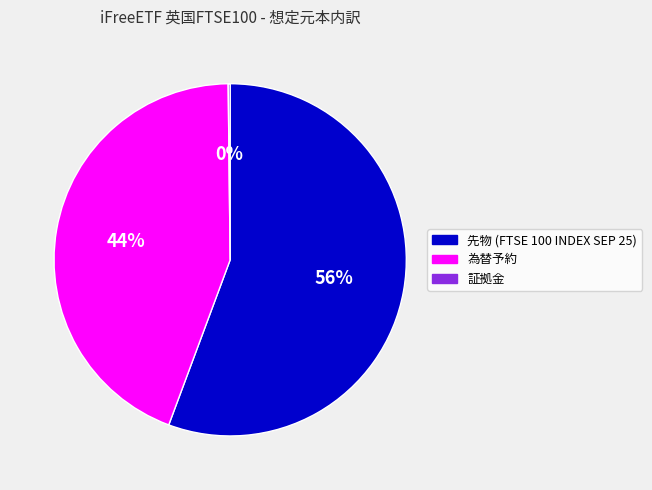

To the nearest percent, what is the average slice percentage?

33%